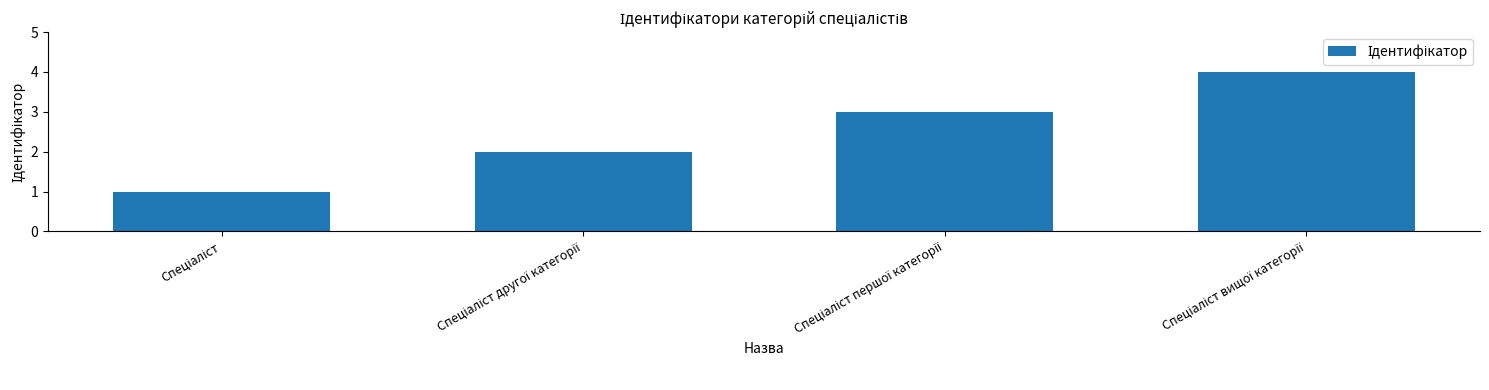

What is the maximum value shown in the chart?

4